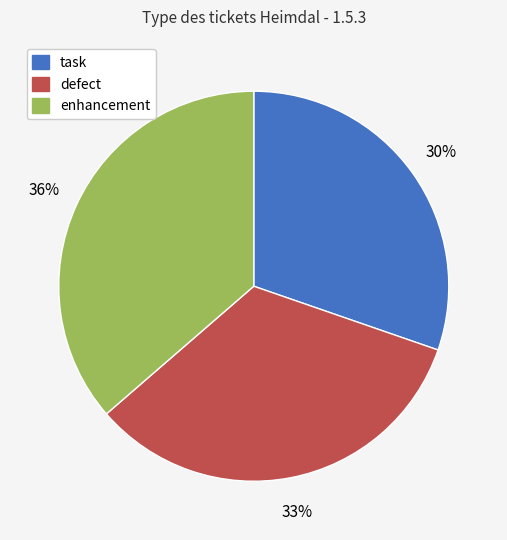

Do enhancement and task together represent more than half of the pie?

Yes